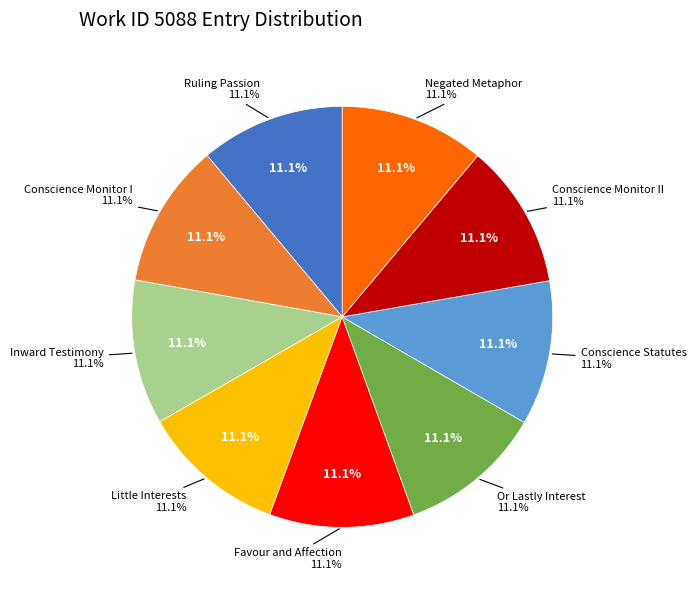

Which category has the biggest portion of the pie?

Negated Metaphor